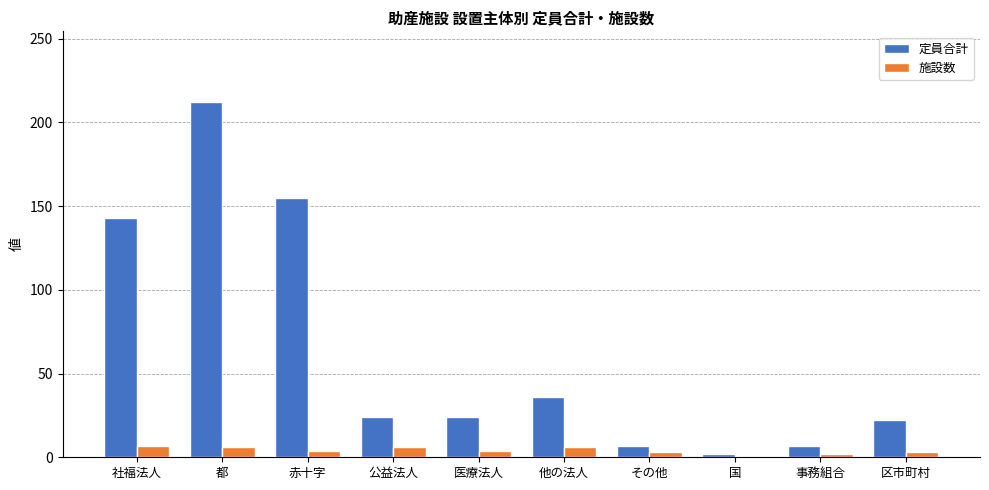

At how many categories does at least one series exceed 118?

3